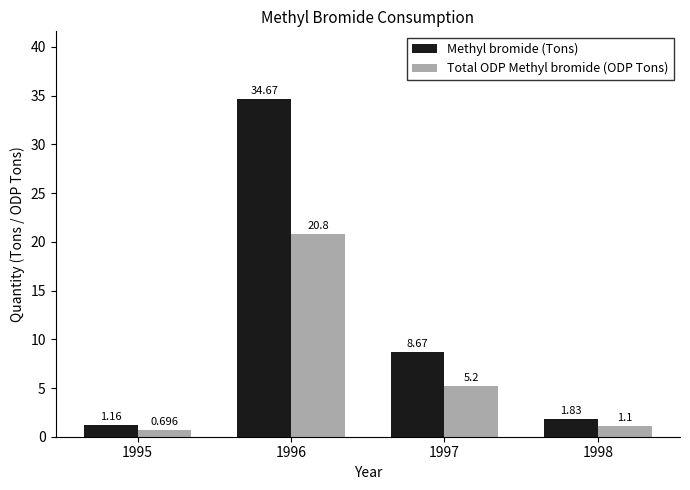

What is the highest value of the Methyl bromide (Tons) series?

34.7